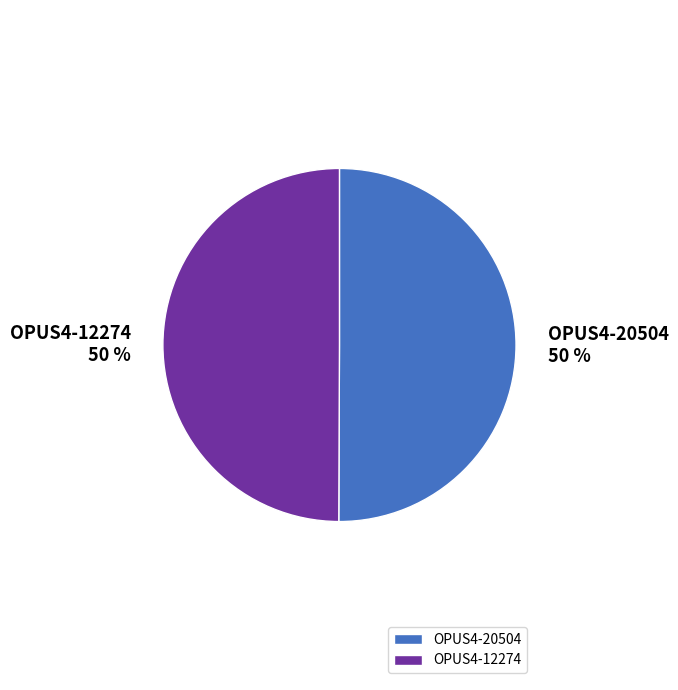

Approximately how many times larger is the value at OPUS4-12274 compared to OPUS4-20504?

1.0